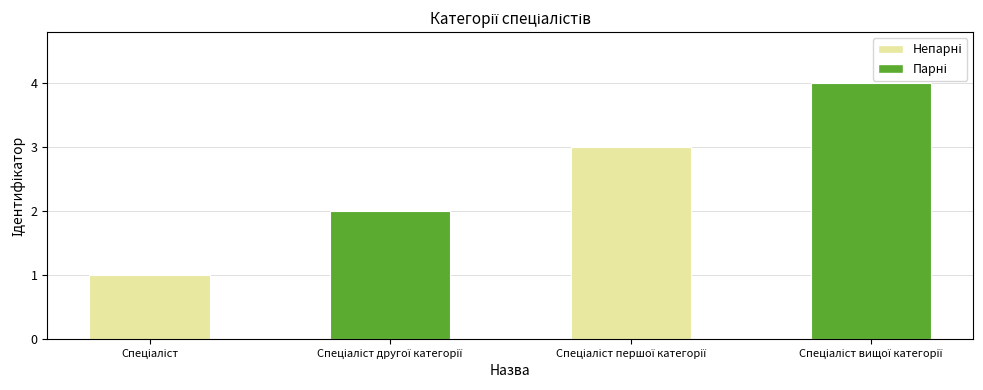

What is the maximum value shown in the chart?

4